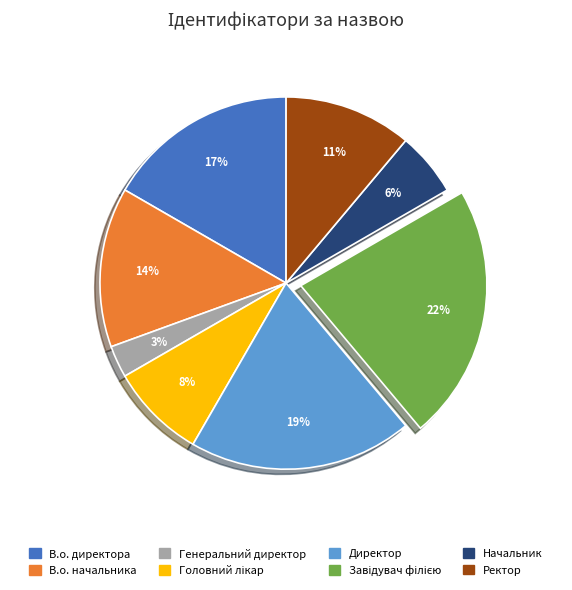

Is it true that Директор is 19% of the pie?

True